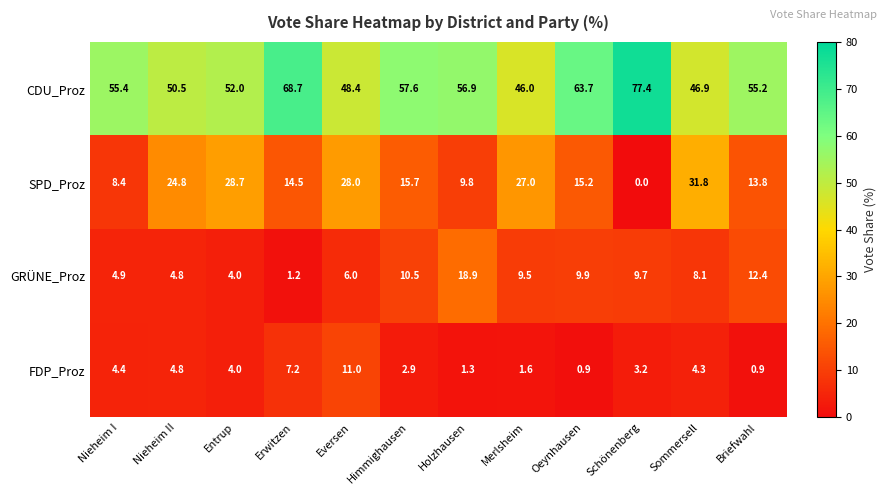

What is the total value across all series at Schönenberg?

90.3